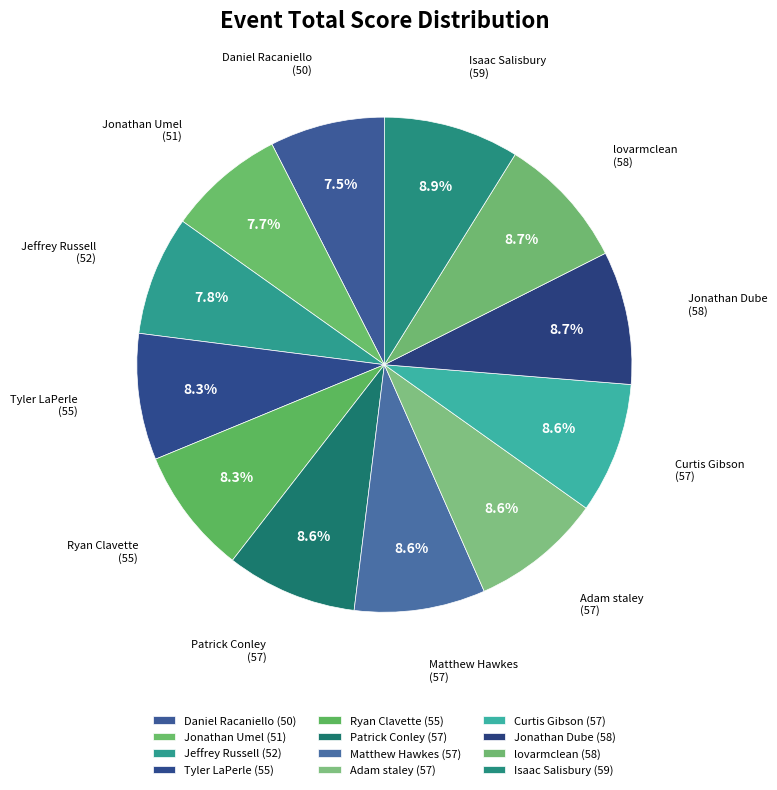

Is Isaac Salisbury (59) the majority of the pie?

No